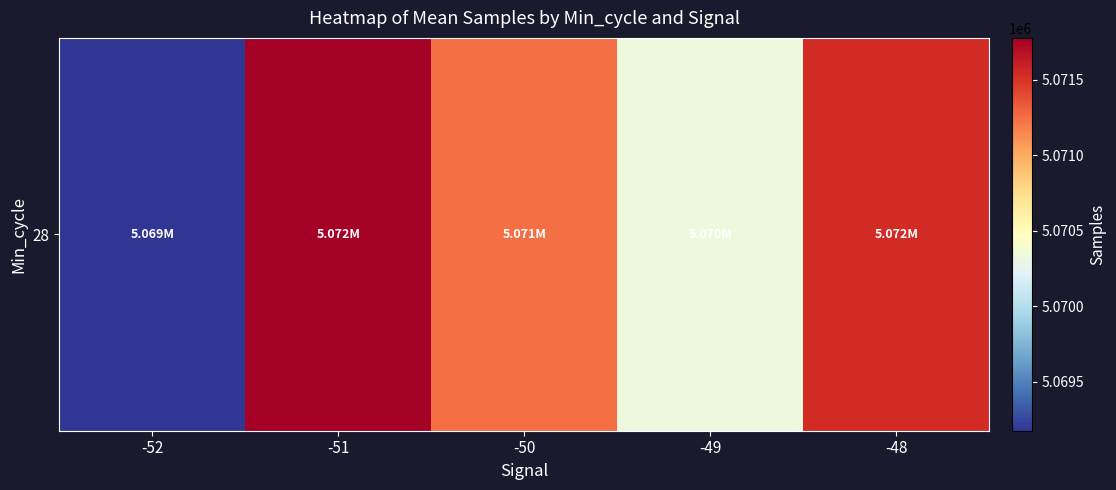

What is the greatest value displayed?

5071776.6